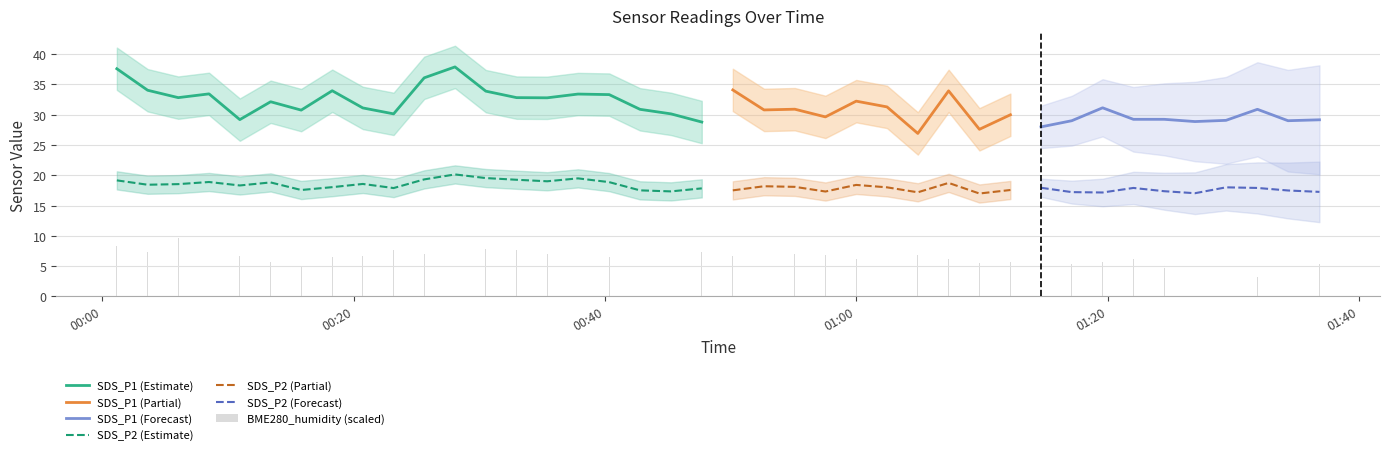

Rank the categories by SDS_P2 value from highest to lowest.

2020/12/17 00:28:04, 2020/12/17 00:30:31, 2020/12/17 00:37:51, 2020/12/17 00:25:37, 2020/12/17 00:32:58, 2020/12/17 00:01:10, 2020/12/17 00:35:24, 2020/12/17 00:08:30, 2020/12/17 00:40:20, 2020/12/17 00:13:24, 2020/12/17 01:07:20, 2020/12/17 00:20:44, 2020/12/17 00:06:03, 2020/12/17 00:03:37, 2020/12/17 00:59:59, 2020/12/17 00:10:57, 2020/12/17 00:52:39, 2020/12/17 00:55:06, 2020/12/17 00:18:18, 2020/12/17 01:02:26, 2020/12/17 01:29:24, 2020/12/17 01:14:41, 2020/12/17 01:22:02, 2020/12/17 01:31:54, 2020/12/17 00:23:11, 2020/12/17 00:47:42, 2020/12/17 00:15:50, 2020/12/17 01:12:15, 2020/12/17 00:42:47, 2020/12/17 00:50:10, 2020/12/17 01:34:20, 2020/12/17 01:24:29, 2020/12/17 00:45:15, 2020/12/17 00:57:32, 2020/12/17 01:36:50, 2020/12/17 01:17:08, 2020/12/17 01:04:53, 2020/12/17 01:19:35, 2020/12/17 01:26:56, 2020/12/17 01:09:47